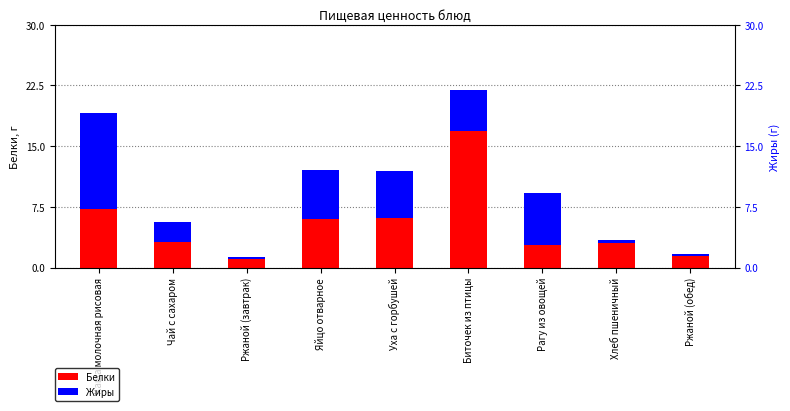

How many values in the Жиры series exceed 5?

5